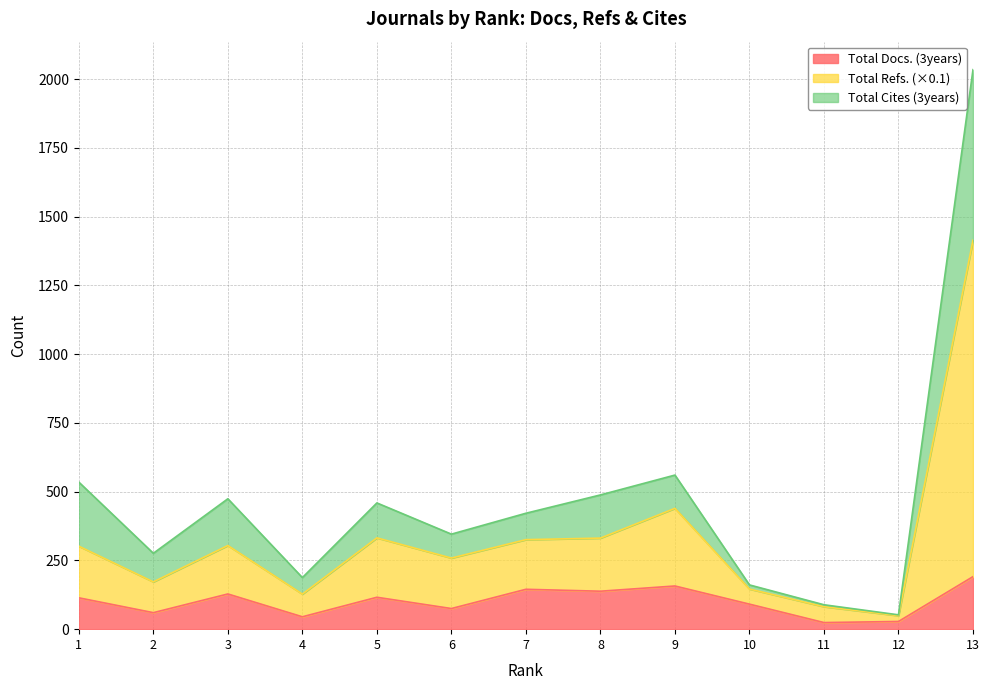

What is the maximum value for Total Docs. (3years)?

191.0